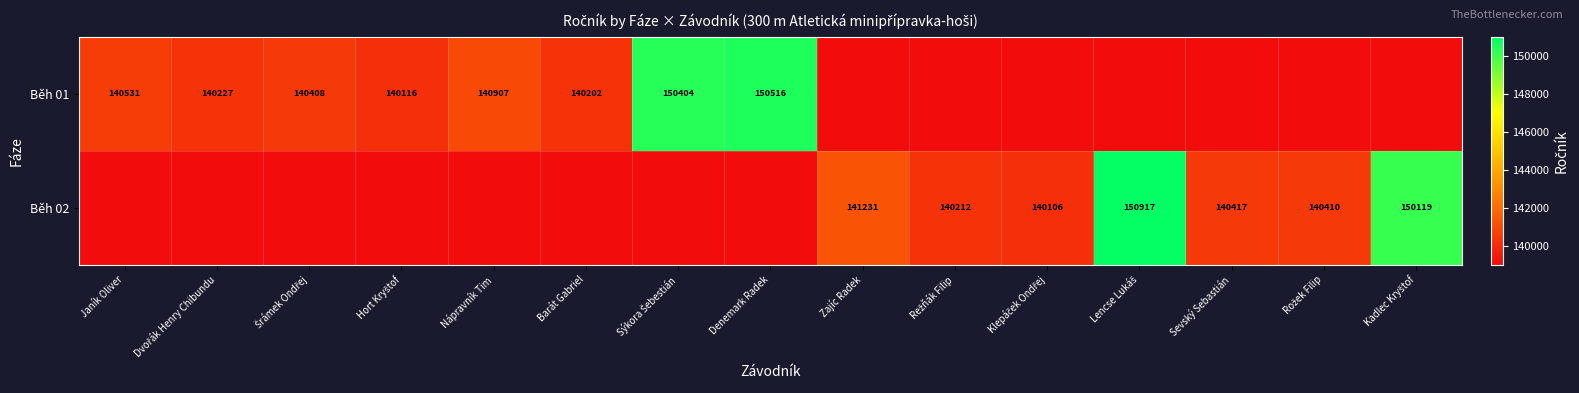

True or false: Běh 02 has a value of 141231 at Zajíc Radek.

True